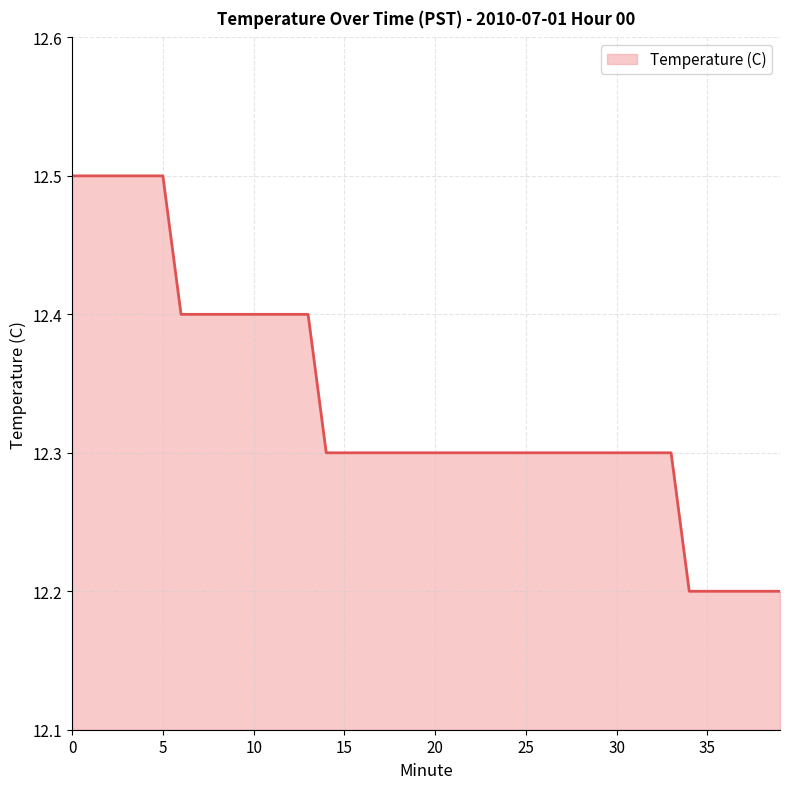

What is the greatest value displayed?

12.5